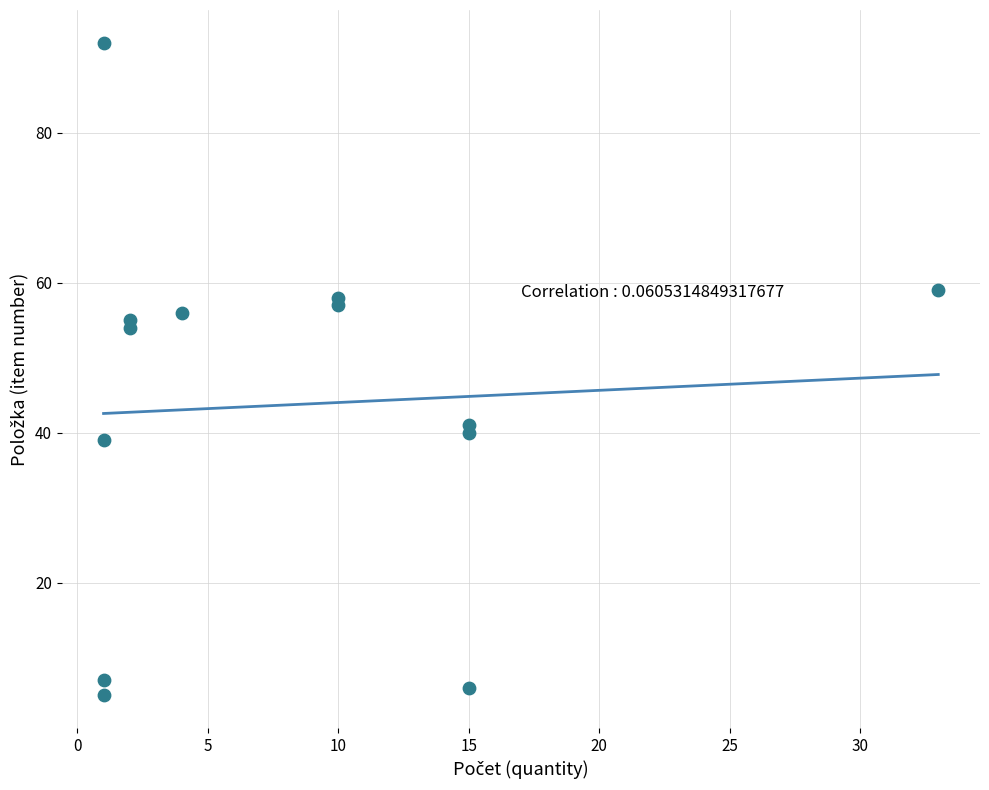

What is the range of Y values (max minus min)?

87